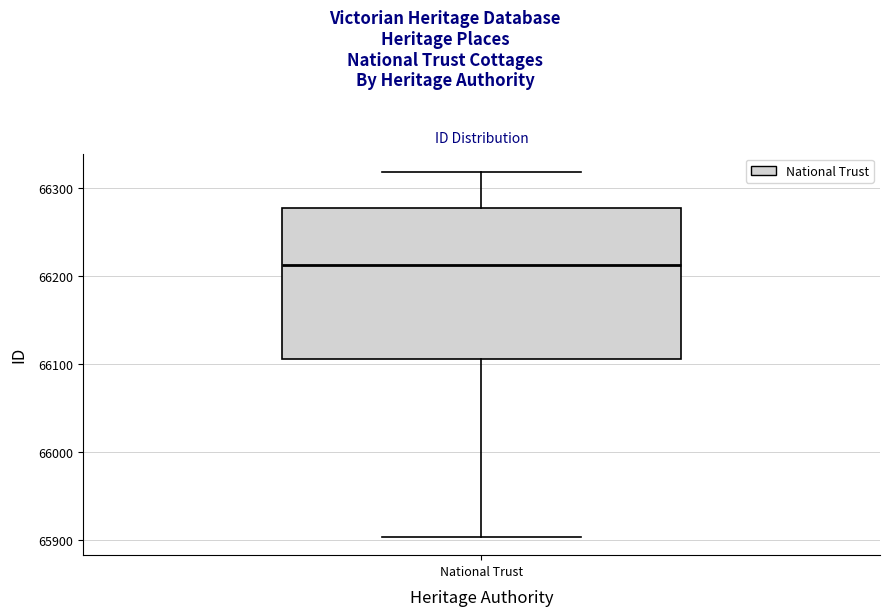

Transcribe this box plot: give where the median line is, the range the box spans, and where the two whiskers end, as read against the y-axis. The values are not printed on the chart, so give them approximately, as read against the axis.

median 66210, box 66110 to 66280, whiskers 65900 to 66320